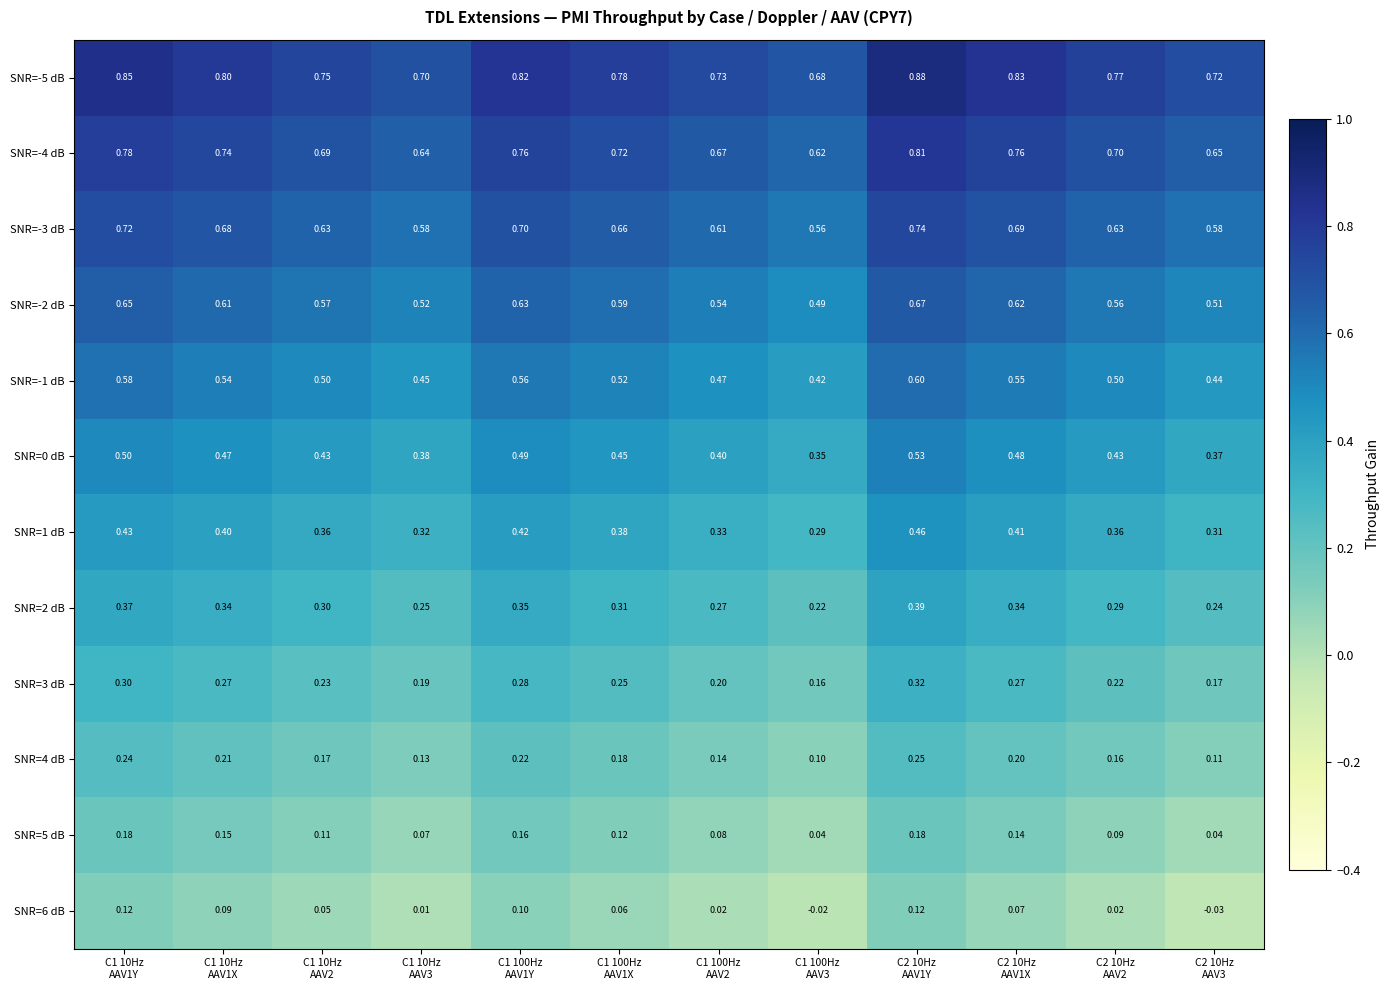

List the series in order of their peak value, highest first.

SNR=-5 dB, SNR=-4 dB, SNR=-3 dB, SNR=-2 dB, SNR=-1 dB, SNR=0 dB, SNR=1 dB, SNR=2 dB, SNR=3 dB, SNR=4 dB, SNR=5 dB, SNR=6 dB